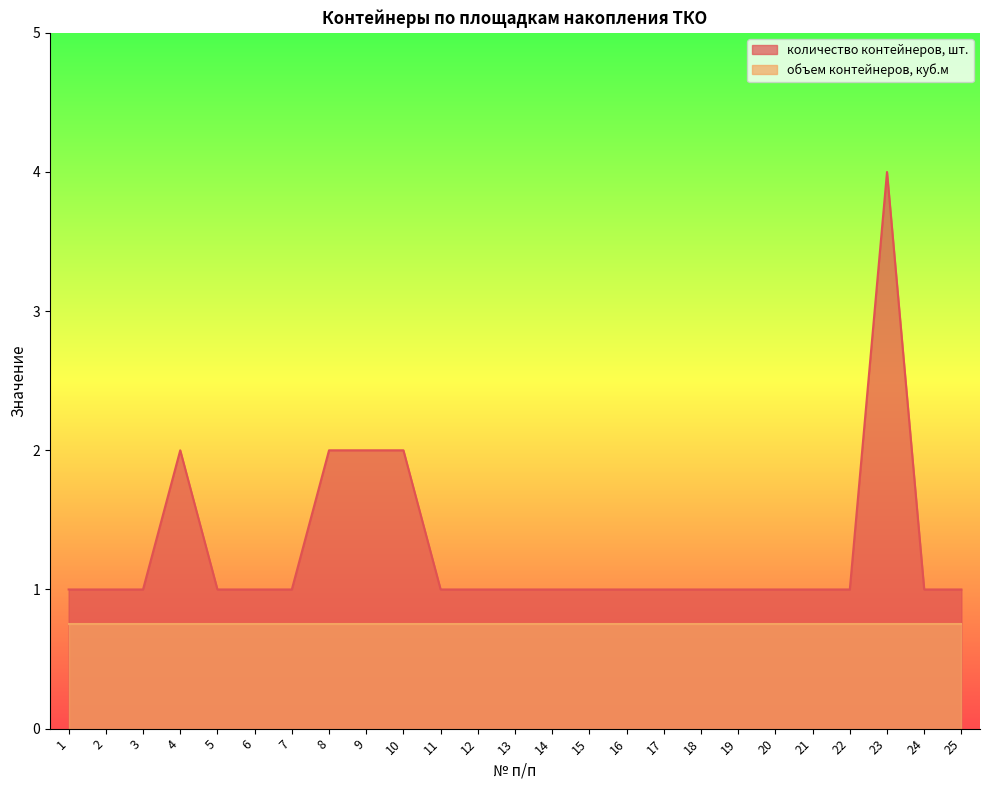

Rank the categories by value from highest to lowest.

23, 4, 8, 9, 10, 1, 2, 3, 5, 6, 7, 11, 12, 13, 14, 15, 16, 17, 18, 19, 20, 21, 22, 24, 25